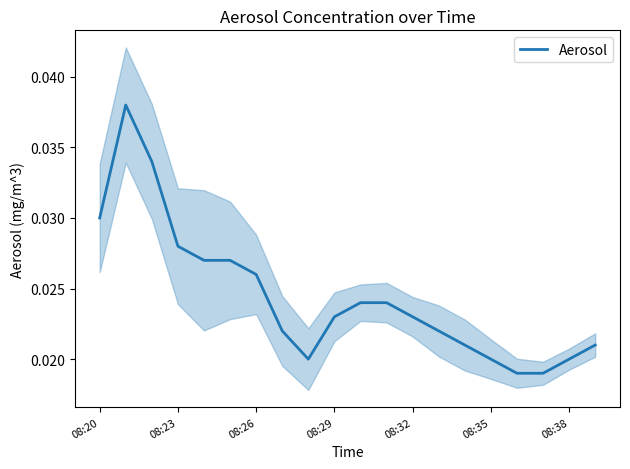

Is it true that the value at 08:26 is 0.0?

True